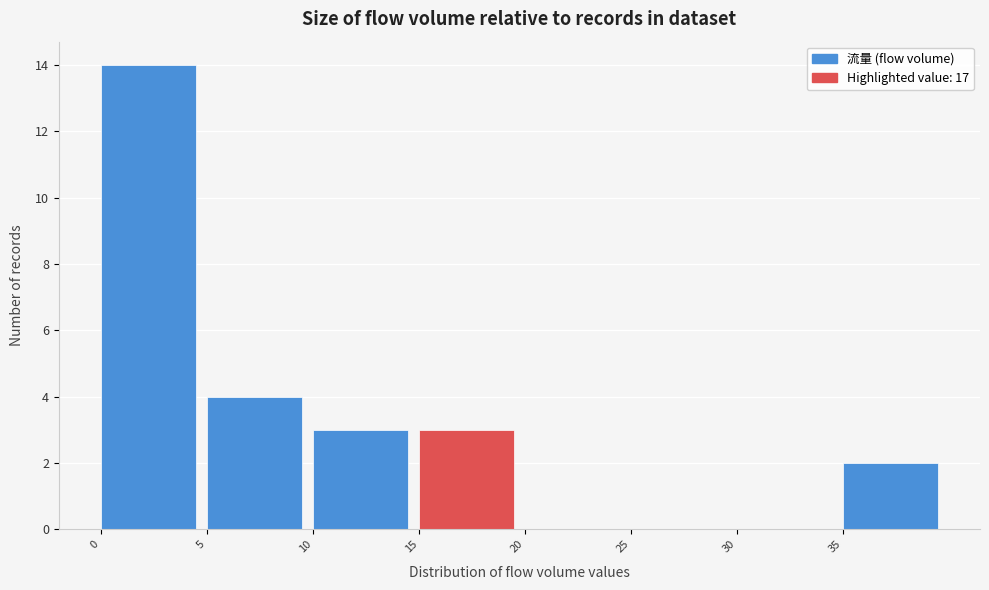

Reading left to right, transcribe this chart: for each bar, give the range it covers on the x-axis and its height. The values are not printed on the chart, so give them approximately, as read against the axis.

0 to 5: 14
5 to 10: 4
10 to 15: 3
15 to 20: 3
20 to 25: 0
25 to 30: 0
30 to 35: 0
35 to 40: 2